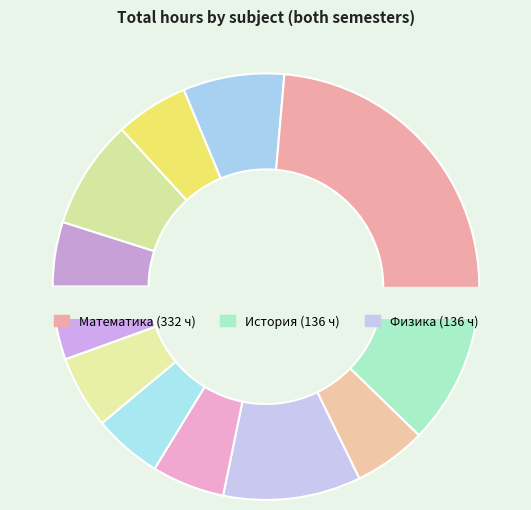

To the nearest percent, what is the average slice percentage?

8%